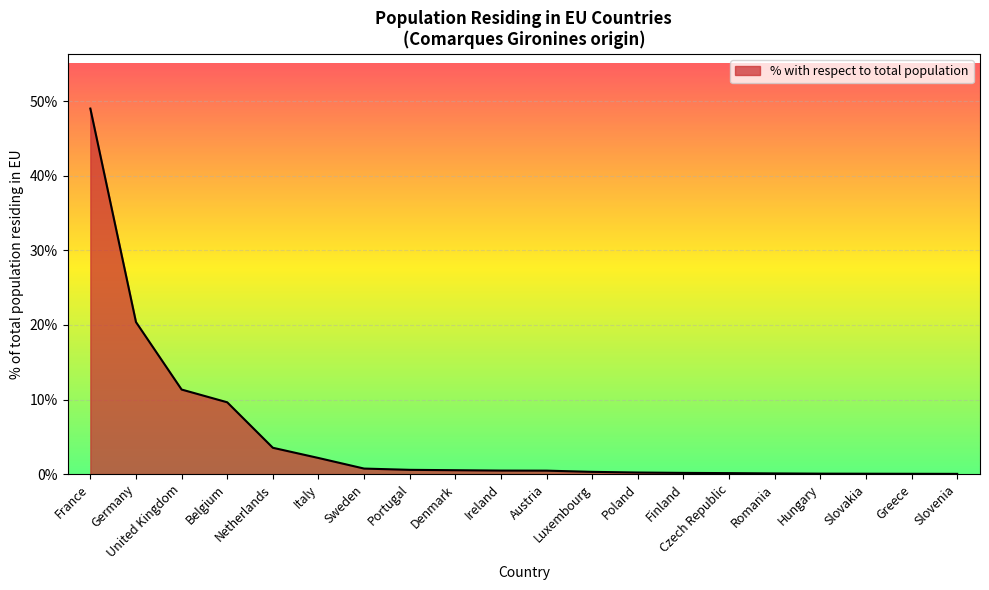

Which has a higher value, Belgium or Poland?

Belgium